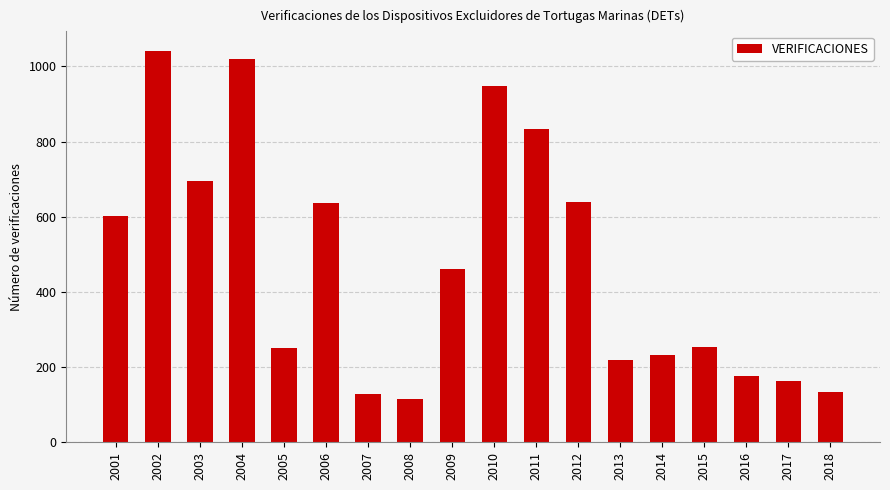

True or false: the data shows 172 at 2008.

False